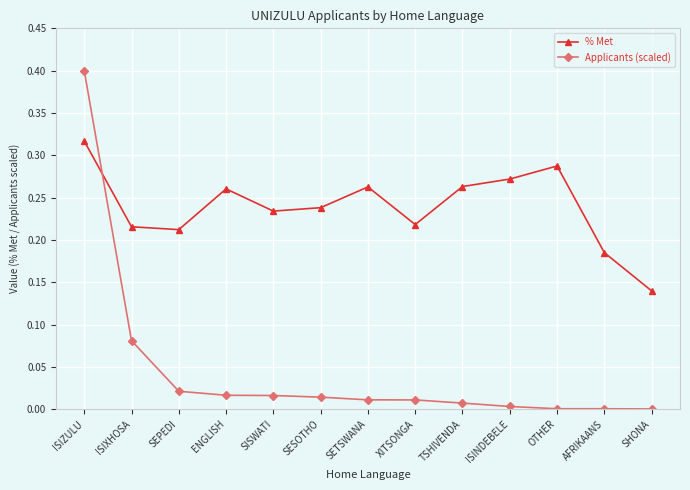

How many % Met values are between 0 and 1?

13